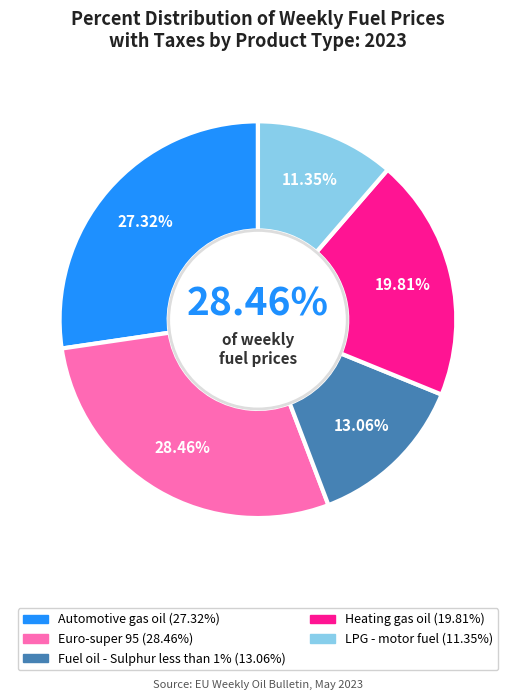

To the nearest percent, what percentage of the pie is Heating gas oil?

20%